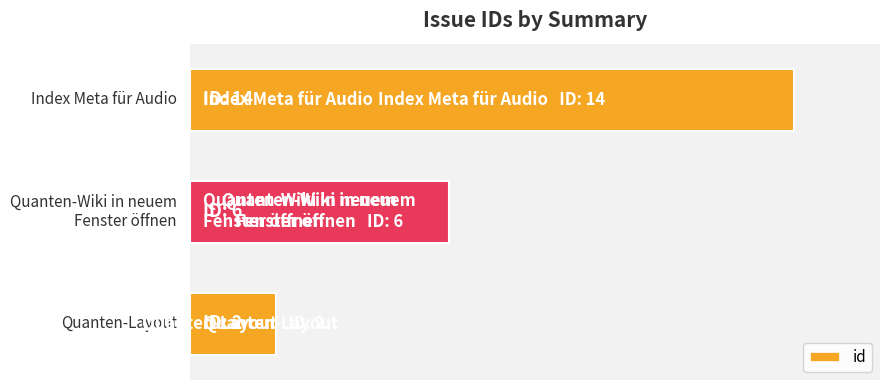

List the labels in order of value, largest first.

2, 1, 0